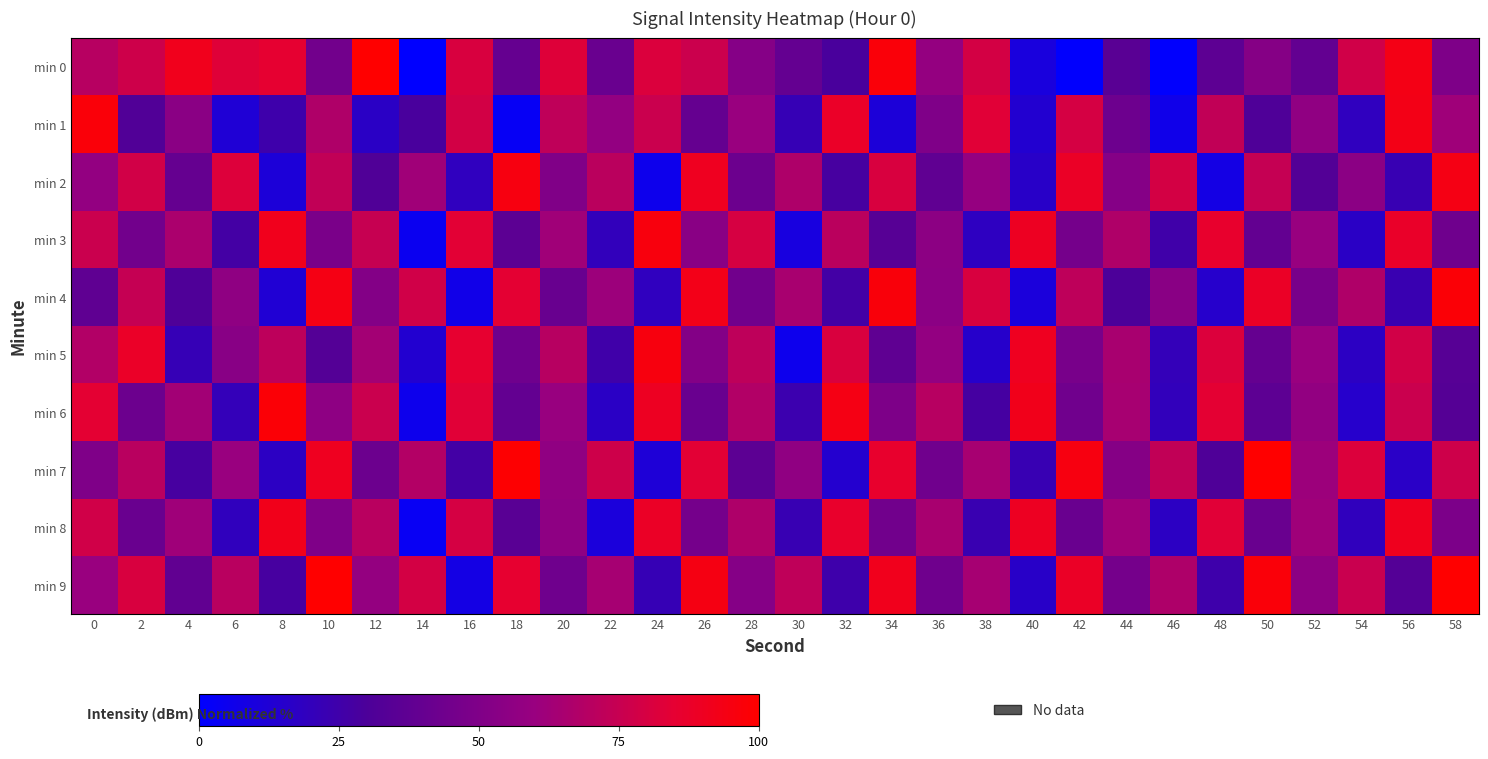

Reading left to right, transcribe all the data shown in this chart.

min 0: 0=69.6	2=77.2	4=91.4	6=83.2	8=85.4	10=45.1	12=100.0	14=0.0	16=80.5	18=39.7	20=82.7	22=41.7	24=81.6	26=76.6	28=52.2	30=39.4	32=29.1	34=97.2	36=58.5	38=79.1	40=9.9	42=0.5	44=35.5	46=0.6	48=36.6	50=52.4	52=38.7	54=77.9	56=93.4	58=49.3
min 1: 0=96.9	2=32.3	4=54.2	6=12.4	8=24.7	10=67.5	12=17.0	14=28.8	16=78.6	18=2.7	20=72.6	22=57.8	24=76.1	26=39.5	28=60.1	30=21.8	32=88.1	34=11.5	36=49.8	38=83.5	40=13.8	42=79.5	44=42.9	46=6.3	48=73.2	50=30.9	52=56.6	54=18.9	56=93.2	58=61.8
min 2: 0=57.8	2=78.4	4=39.5	6=82.4	8=11.5	10=73.2	12=31.5	14=62.4	16=18.9	18=94.9	20=50.3	22=70.9	24=5.8	26=90.4	28=42.3	30=66.9	32=28.0	34=80.6	36=37.8	38=58.9	40=16.0	42=88.7	44=52.1	46=78.9	48=8.0	50=74.4	52=32.6	54=54.3	56=22.3	58=93.8
min 3: 0=76.1	2=45.2	4=65.8	6=26.9	8=91.5	10=48.1	12=74.9	14=4.6	16=84.1	18=36.1	20=62.4	22=20.0	24=96.1	26=53.8	28=80.1	30=9.8	32=70.9	34=34.3	36=54.9	38=18.3	40=89.8	42=46.3	44=67.5	46=25.2	48=86.4	50=38.9	52=59.5	54=17.2	56=87.5	58=43.5
min 4: 0=37.2	2=74.4	4=30.9	6=56.1	8=12.6	10=93.8	12=51.5	14=77.8	16=6.9	18=84.7	20=40.6	22=61.2	24=18.9	26=92.7	28=44.6	30=65.2	32=26.3	34=96.7	36=54.3	38=80.6	40=10.9	42=72.1	44=29.8	46=53.8	48=14.9	50=88.7	52=46.9	54=67.5	56=22.9	58=97.8
min 5: 0=68.1	2=88.1	4=21.2	6=53.2	8=71.5	10=33.2	12=63.5	14=13.8	16=85.8	18=43.5	20=69.8	22=25.2	24=95.5	26=51.5	28=72.1	30=5.2	32=81.2	34=37.2	36=57.8	38=15.5	40=90.4	42=46.9	44=65.2	46=20.6	48=81.8	50=39.5	52=60.1	54=17.8	56=78.4	58=34.3
min 6: 0=84.7	2=42.3	4=62.9	6=20.6	8=97.8	10=55.5	12=76.1	14=5.8	16=83.5	18=38.9	20=59.5	22=17.2	24=89.8	26=41.8	28=68.1	30=23.5	32=93.8	34=49.2	36=69.8	38=27.5	40=92.1	42=44.1	44=64.6	46=20.0	48=84.7	50=36.6	52=57.2	54=14.9	56=76.1	58=33.8
min 7: 0=49.8	2=70.4	4=28.0	6=60.1	8=17.8	10=90.4	12=42.3	14=68.6	16=26.3	18=98.9	20=56.6	22=77.2	24=12.0	26=84.1	28=36.1	30=56.6	32=14.3	34=86.4	36=44.1	38=64.6	40=22.3	42=94.9	44=52.6	46=73.2	48=30.9	50=103.5	52=61.2	54=81.8	56=16.6	58=77.2
min 8: 0=77.8	2=41.2	4=61.8	6=19.5	8=92.1	10=49.8	12=70.4	14=3.5	16=79.5	18=34.9	20=55.5	22=10.9	24=88.7	26=46.3	28=66.9	30=22.3	32=86.9	34=44.6	36=65.2	38=22.9	40=89.8	42=41.8	44=62.4	46=17.8	48=83.5	50=41.2	52=61.8	54=19.5	56=90.9	58=48.6
min 9: 0=60.1	2=80.6	4=38.3	6=70.4	8=28.0	10=100.7	12=58.4	14=78.9	16=8.0	18=85.8	20=43.5	22=64.1	24=21.8	26=94.4	28=52.1	30=72.6	32=24.6	34=91.5	36=43.5	38=64.1	40=16.0	42=88.7	44=46.3	46=66.9	48=24.6	50=97.2	52=54.9	54=75.5	56=33.2	58=100.1